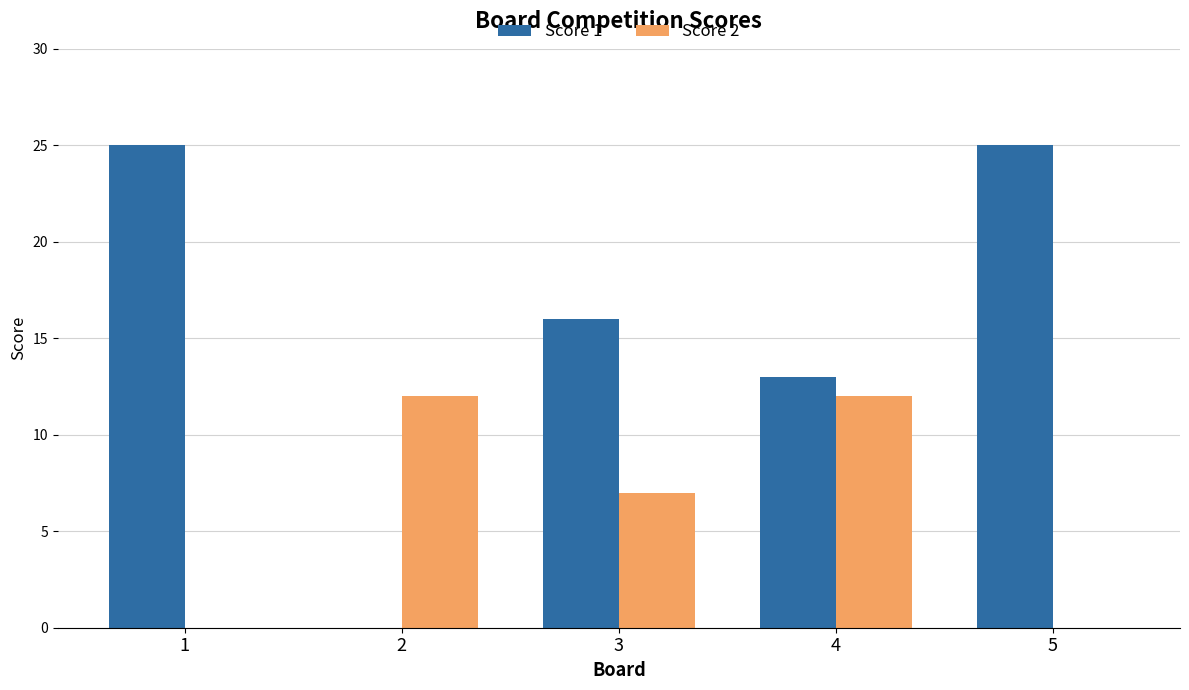

Between 2 and 3, which series saw the biggest shift?

Score 1